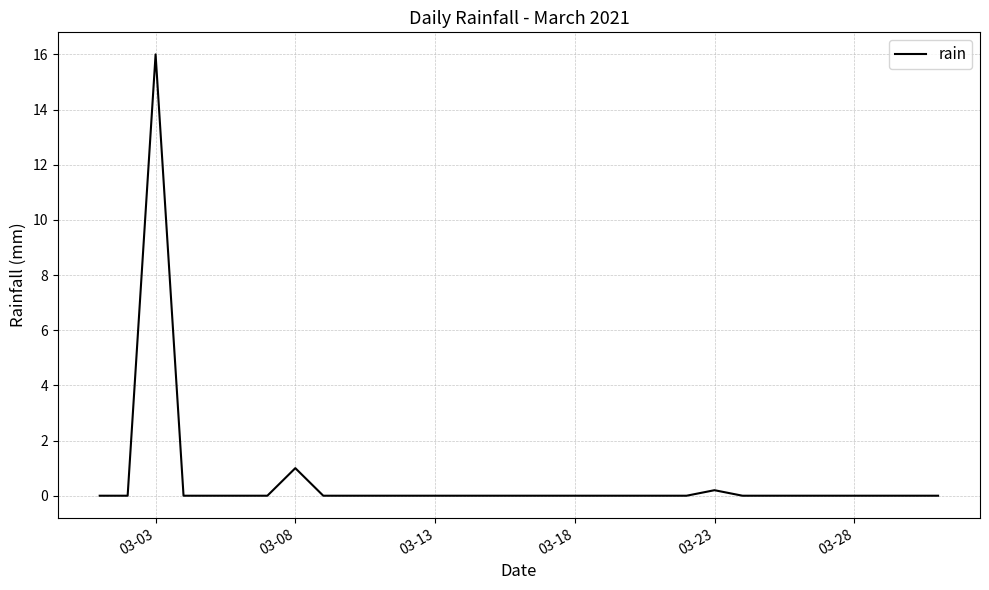

What is the greatest value displayed?

16.0